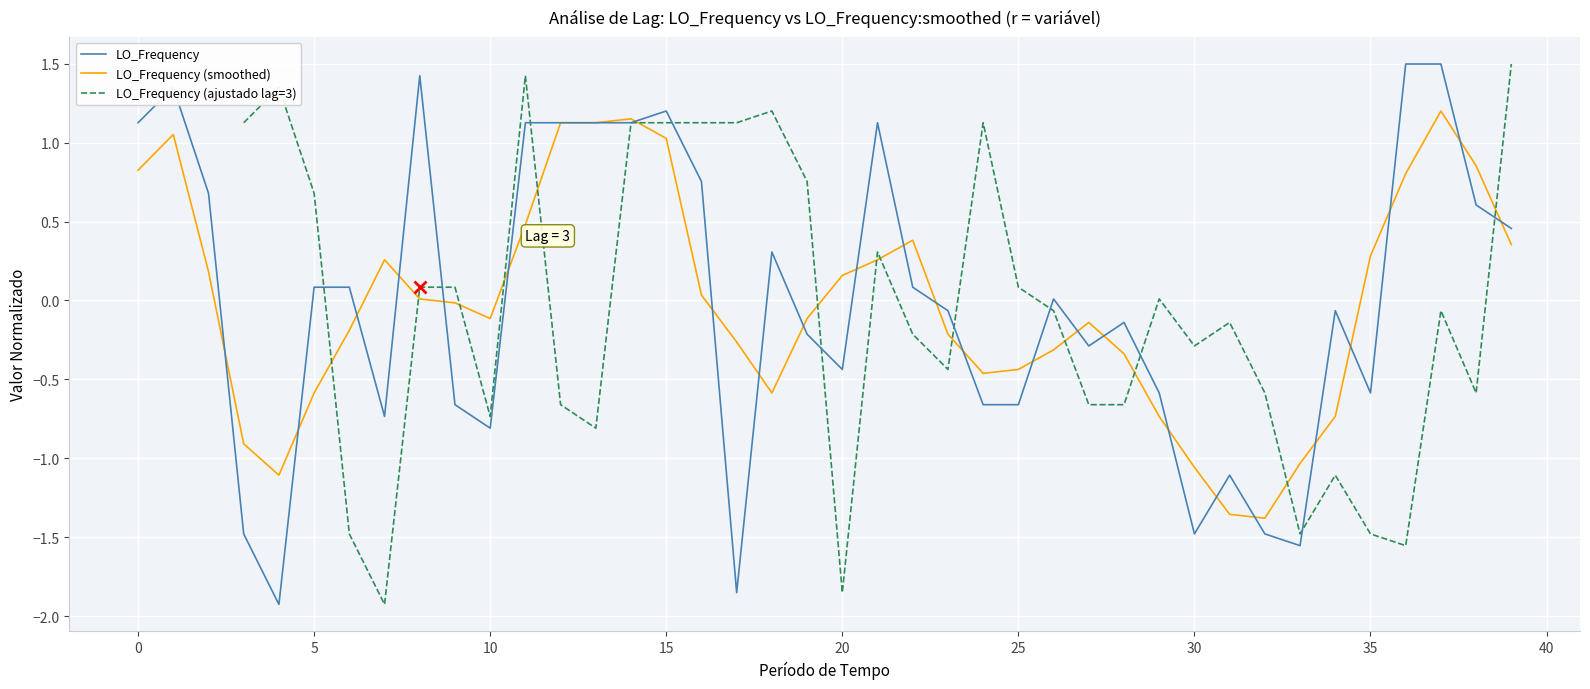

Rank the series by their maximum value, from lowest to highest.

LO_Frequency (smoothed), LO_Frequency (ajustado lag=3), LO_Frequency